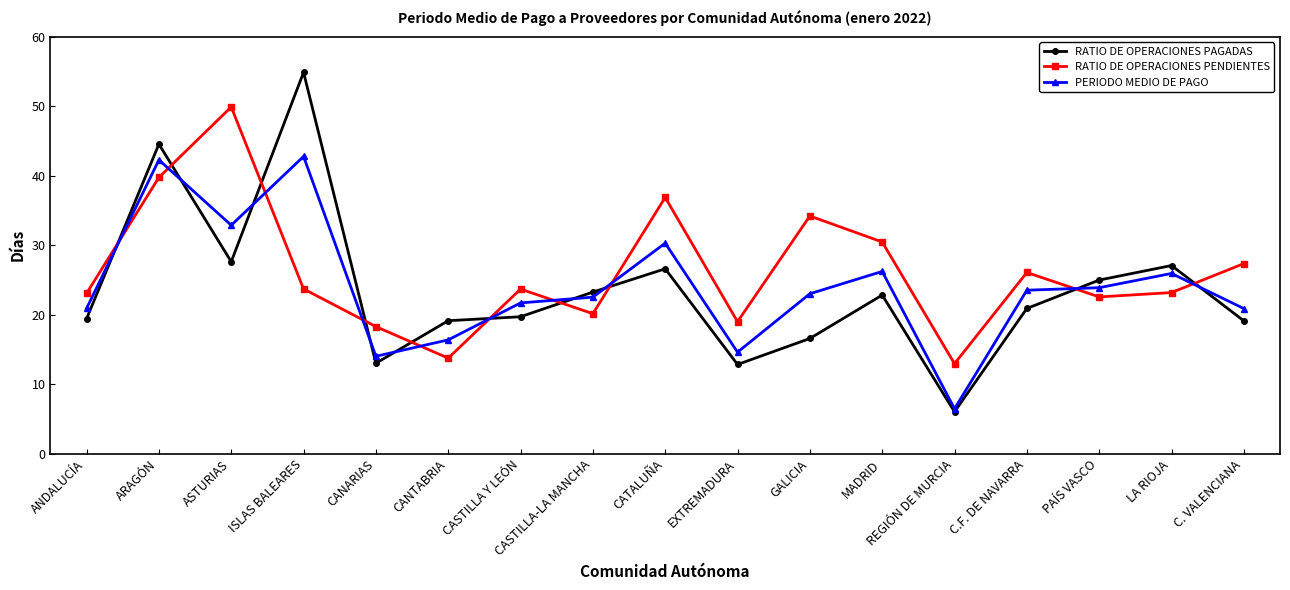

True or false: RATIO DE OPERACIONES PENDIENTES has a value of 32.2 at ANDALUCÍA.

False